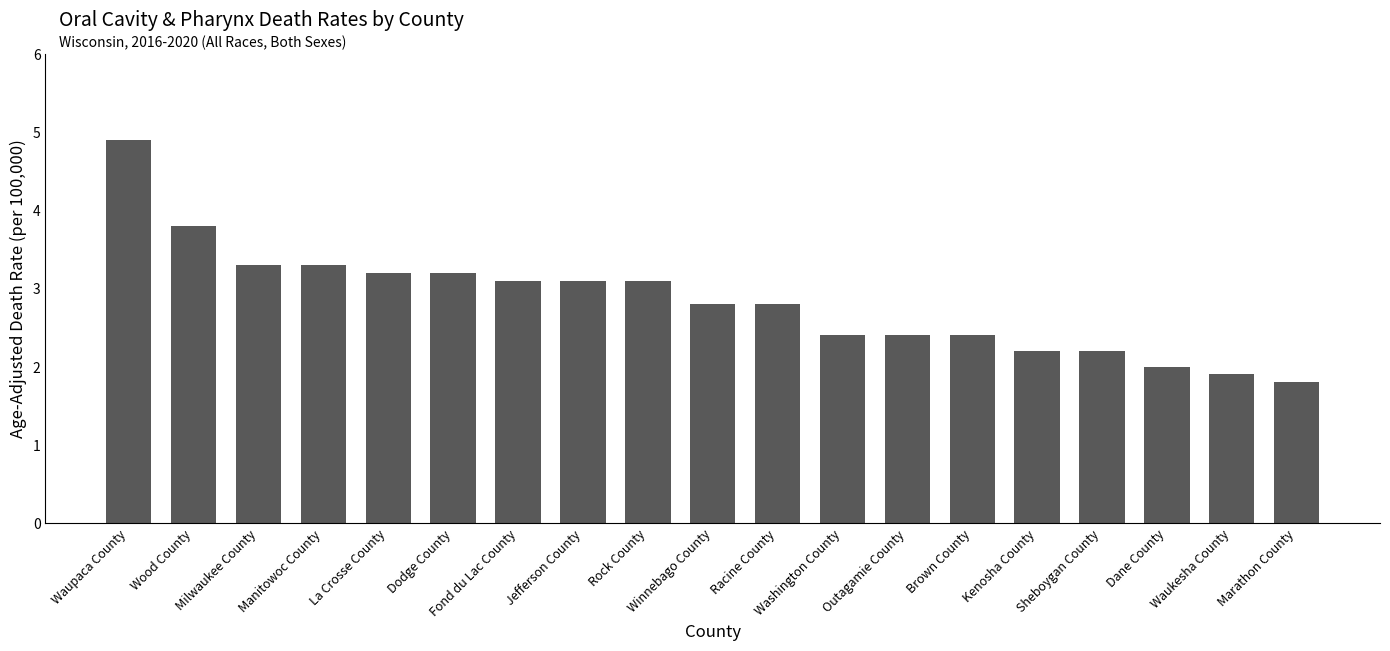

What is the average value?

2.8